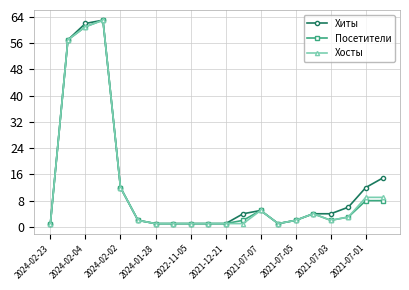

What is the highest value of the Посетители series?

63